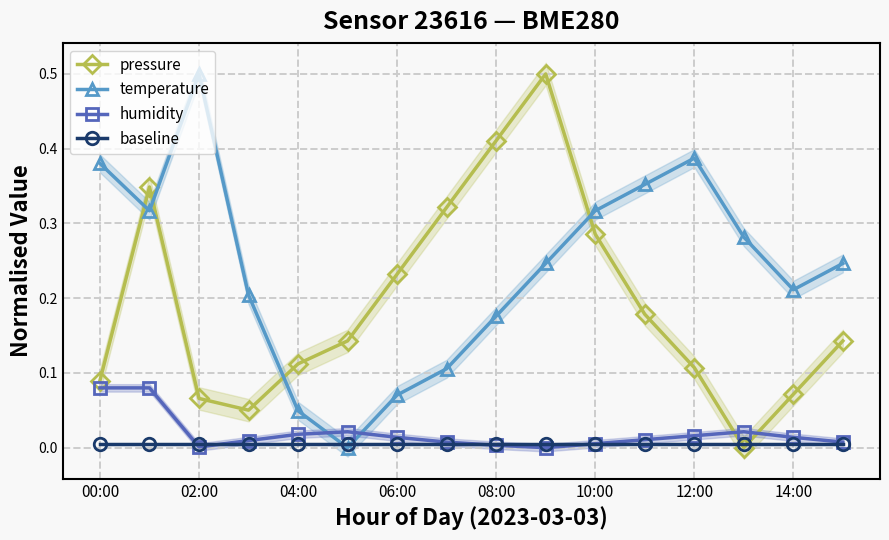

Which category has the highest value across all series?

9